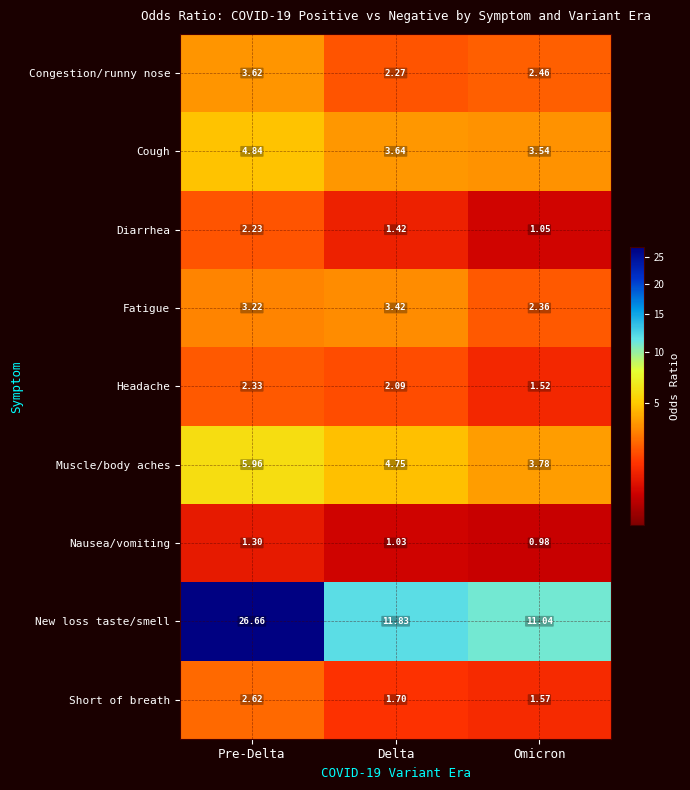

Between Delta and Omicron, which series saw the biggest shift?

Fatigue